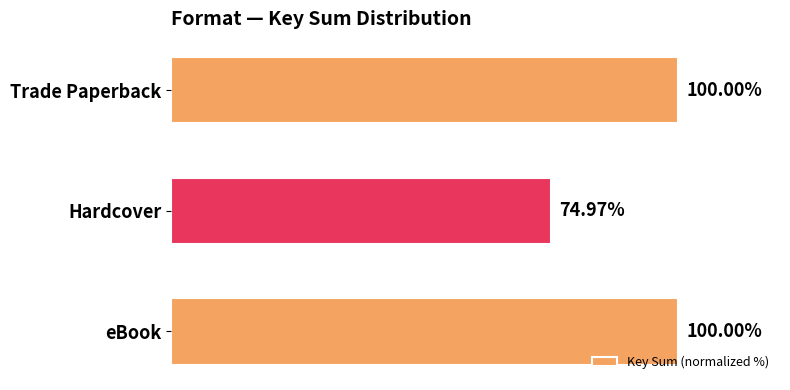

Which category has the lowest value across all series?

Hardcover